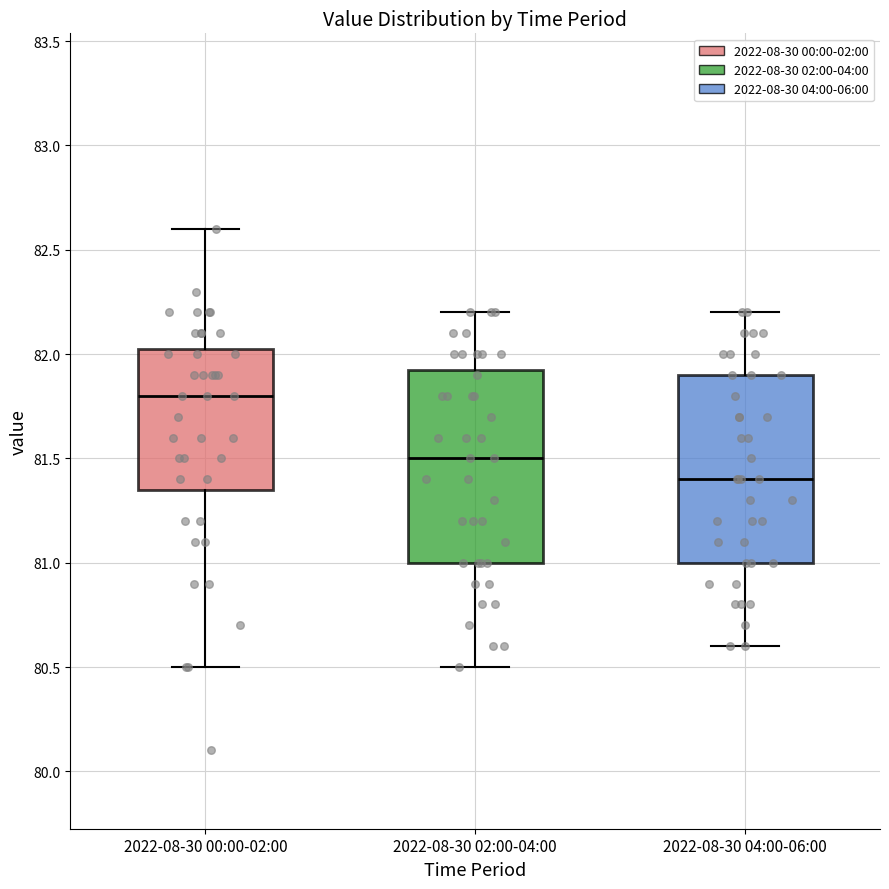

Where does the lower whisker of the box for 2022-08-30 00:00-02:00 end on the y-axis? The values are not printed on the chart, so give them approximately, as read against the axis.

80.50